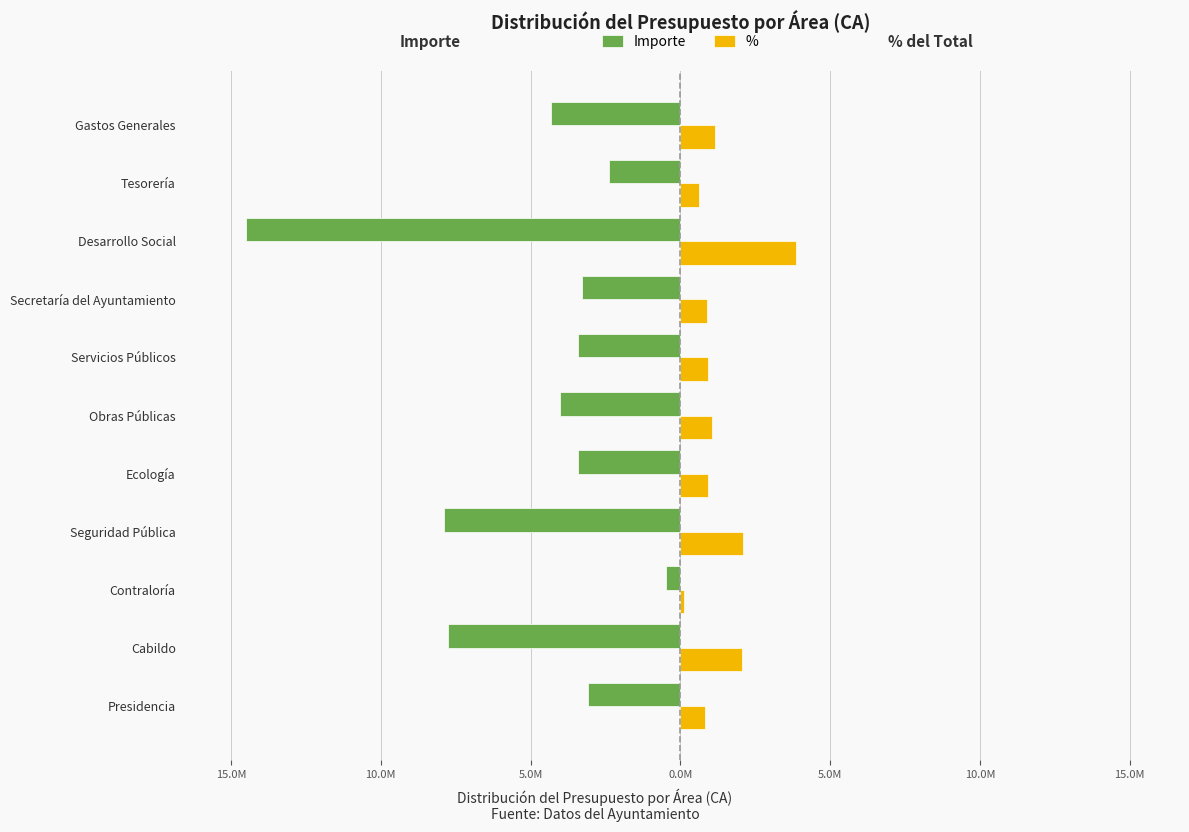

What are all the series names shown in the legend?

Importe, %